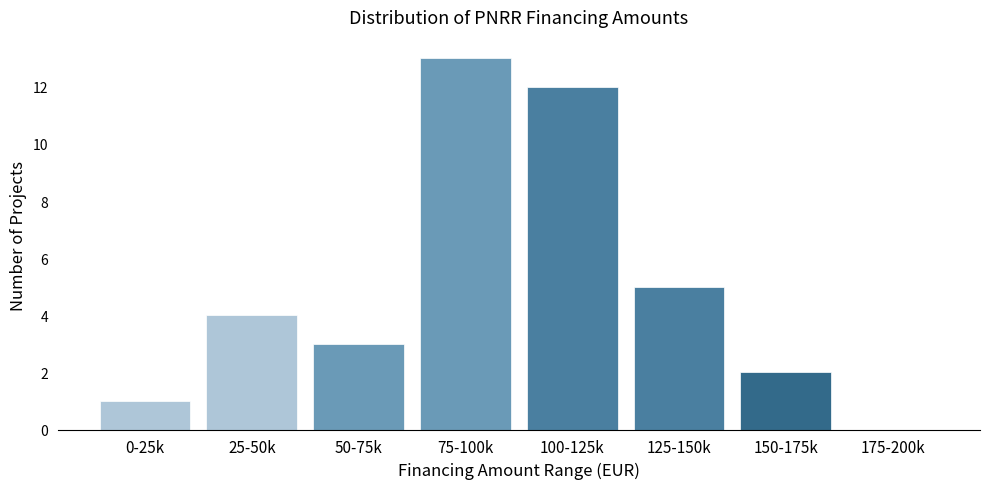

Reading right to left, extract all data points from this chart.

175-200k=0	150-175k=2	125-150k=5	100-125k=12	75-100k=13	50-75k=3	25-50k=4	0-25k=1